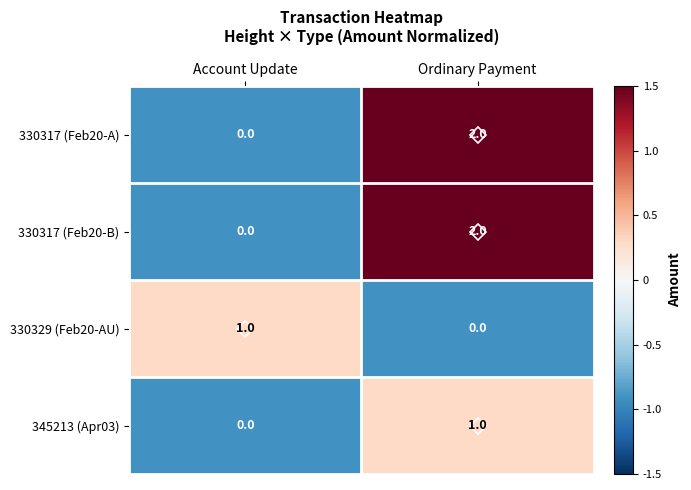

Rank the categories by 330317 (Feb20-B) value from highest to lowest.

Ordinary Payment, Account Update